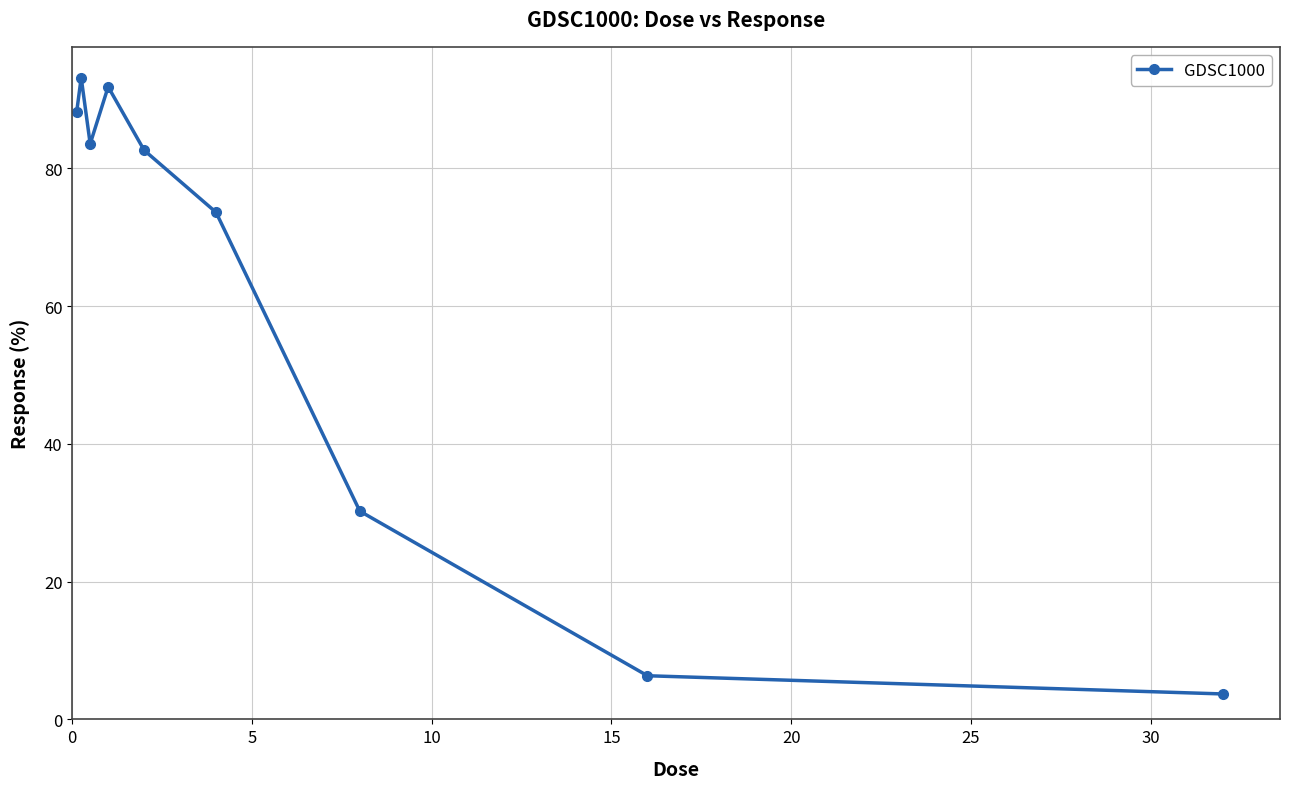

True or false: there are more than 2 points higher than both neighbors.

False